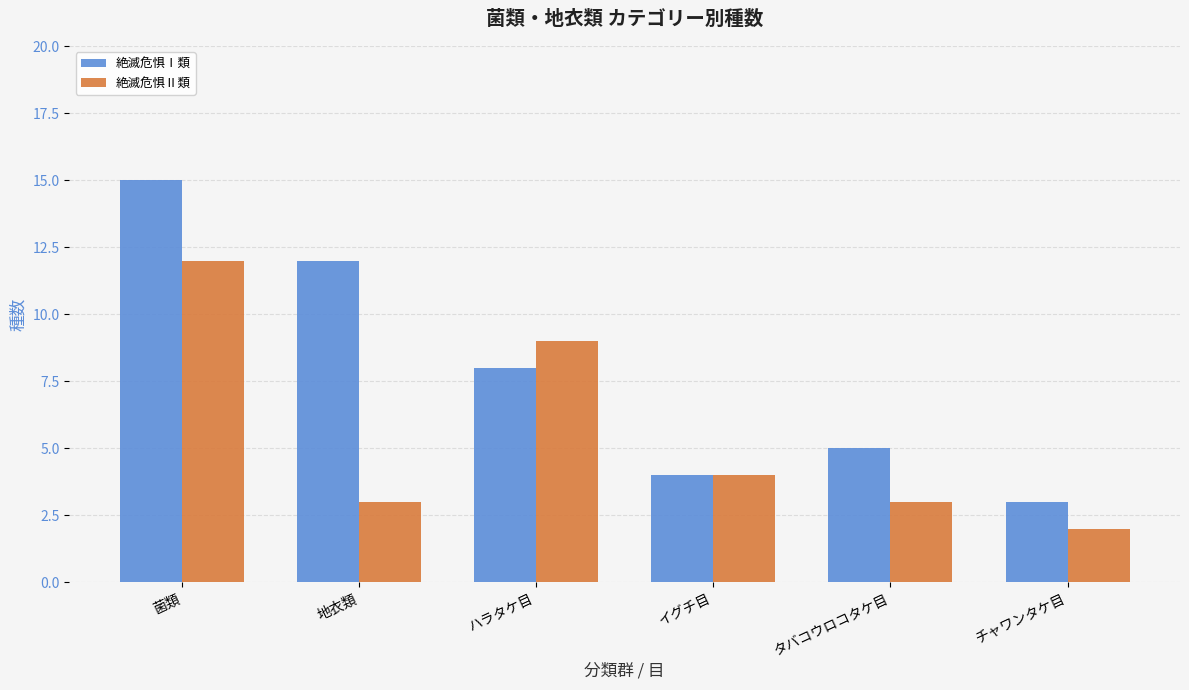

True or false: 絶滅危惧Ⅱ類 has a value of 3 at 地衣類.

True